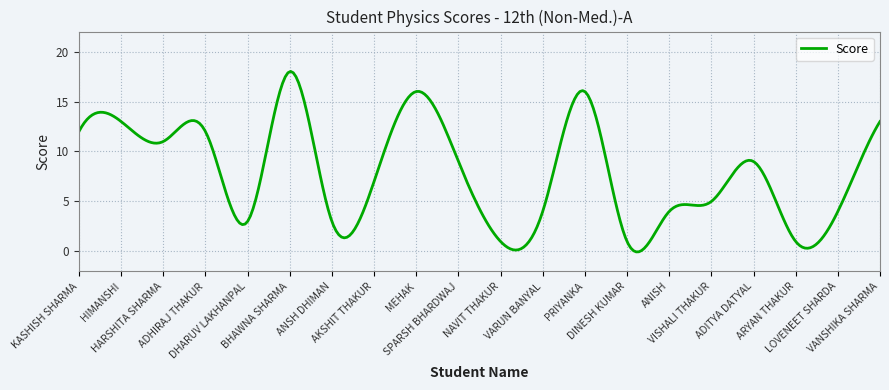

What is the greatest value displayed?

18.0